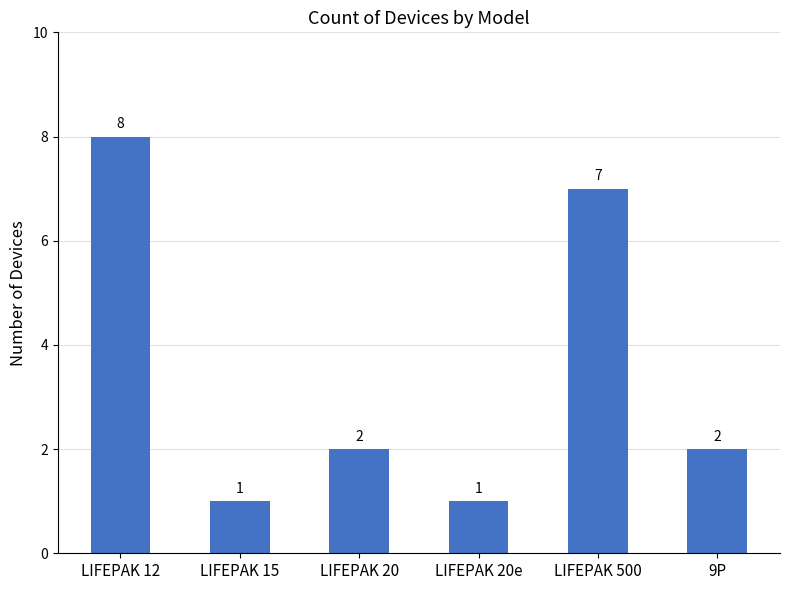

Read the value at LIFEPAK 20e.

1